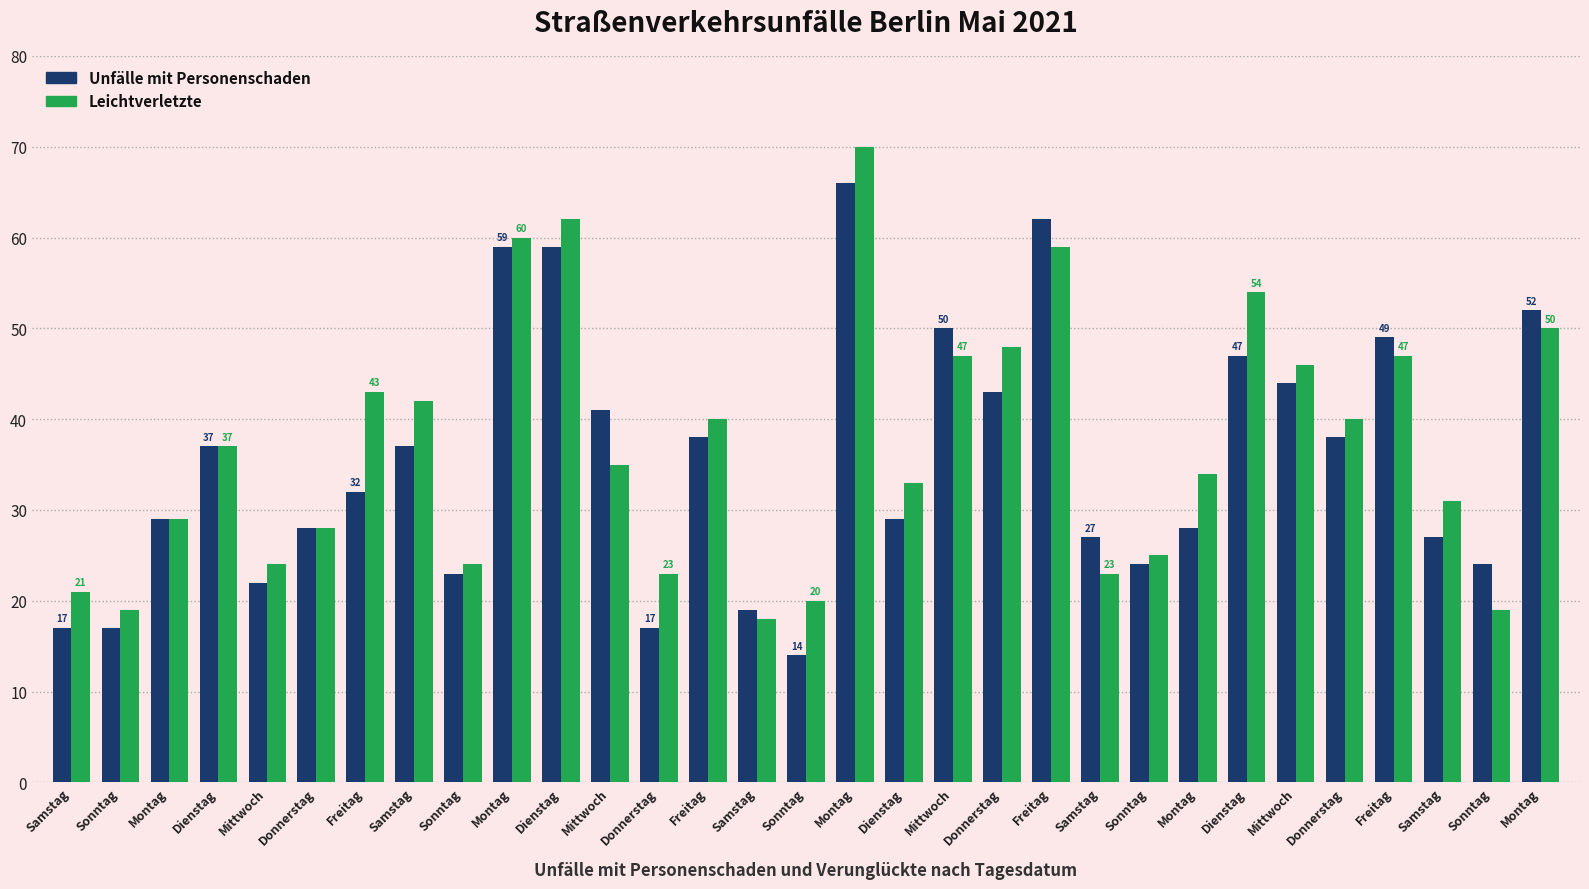

At which label does Unfälle mit Personenschaden reach its minimum?

Sonntag